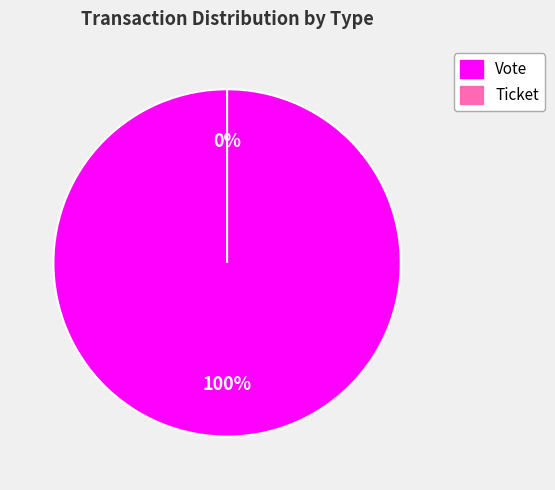

Which category has the biggest portion of the pie?

Vote